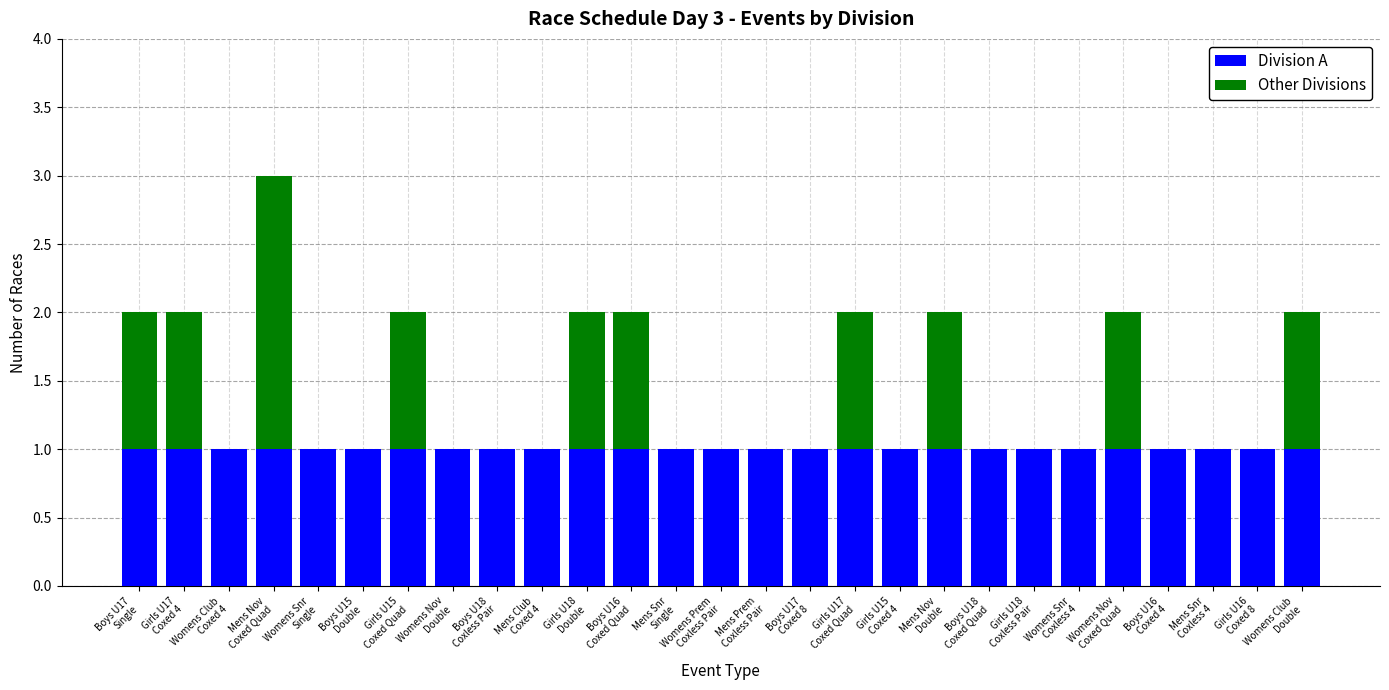

What are all the series names shown in the legend?

Division A, Other Divisions